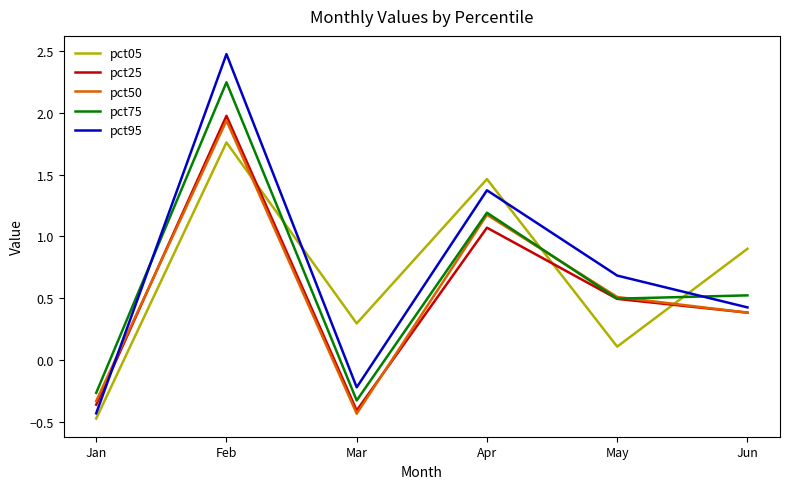

In pct95, how many points are higher than both neighbors (excluding endpoints)?

2